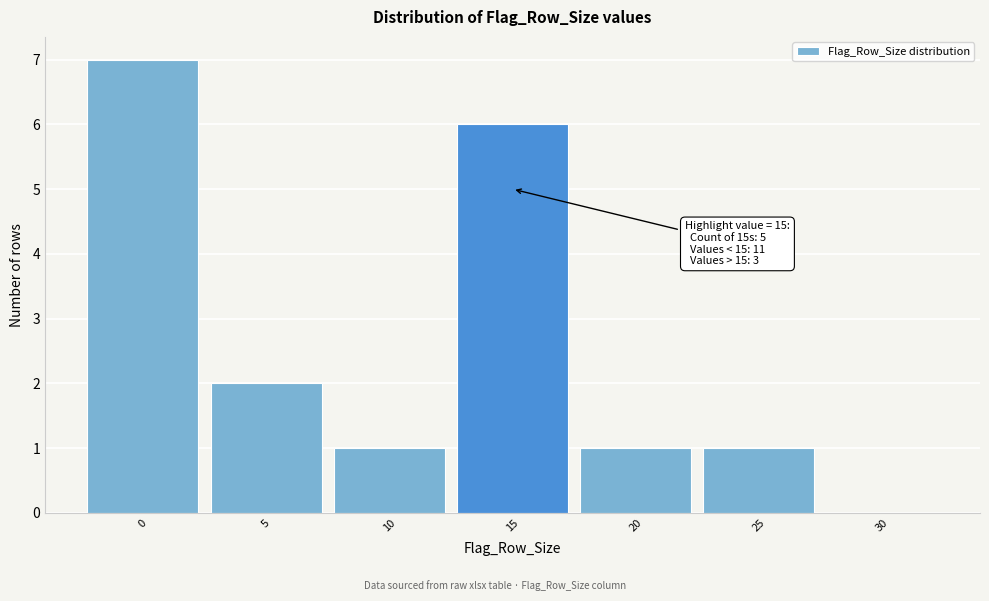

Which range on the x-axis has the tallest bar?

-2.5 to 2.5